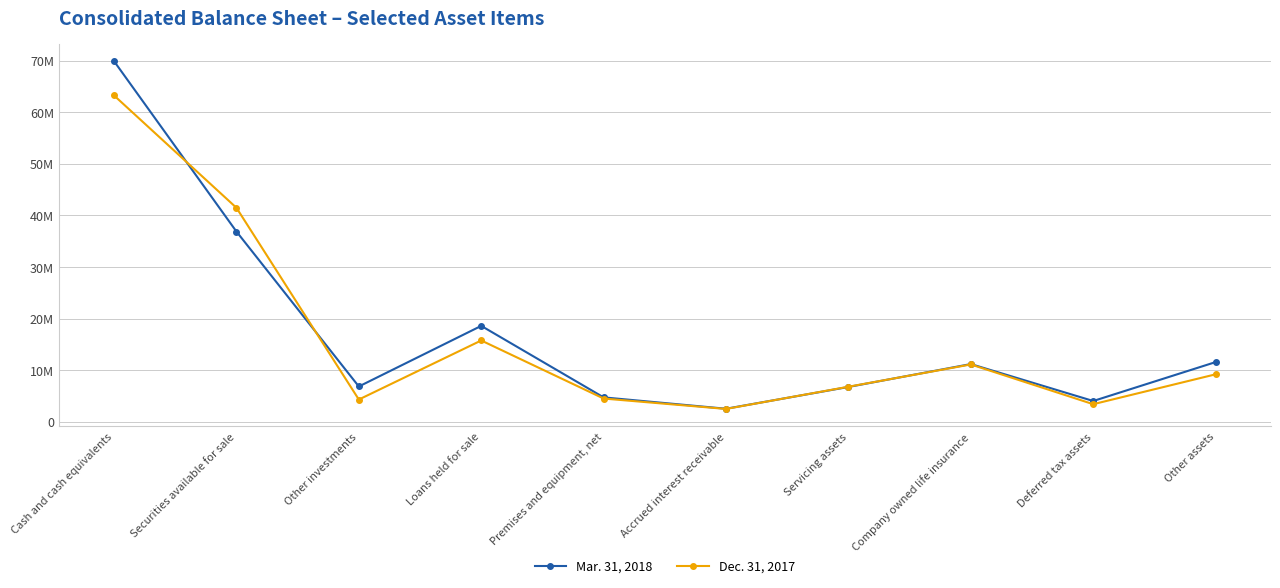

In Mar. 31, 2018, how many points are lower than both neighbors (excluding endpoints)?

3